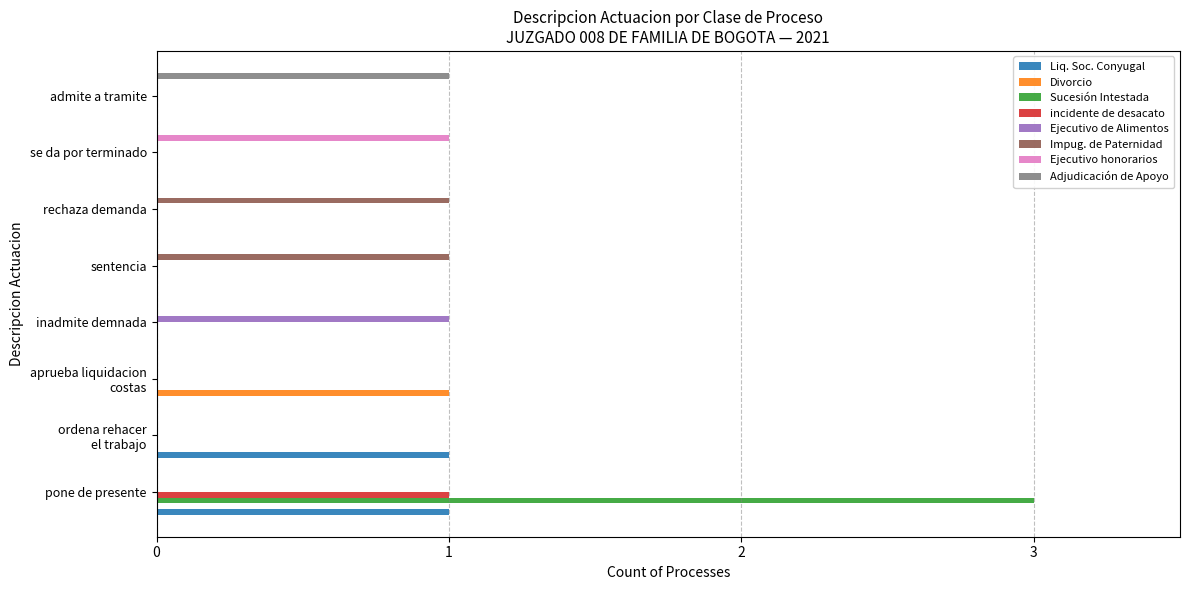

Which category has the highest value in the Sucesión Intestada series?

pone de presente